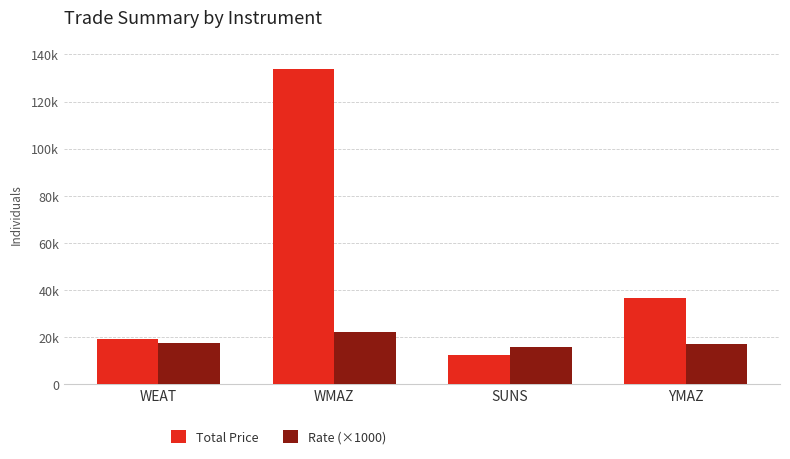

What are all the series names shown in the legend?

Total Price, Rate (×1000)